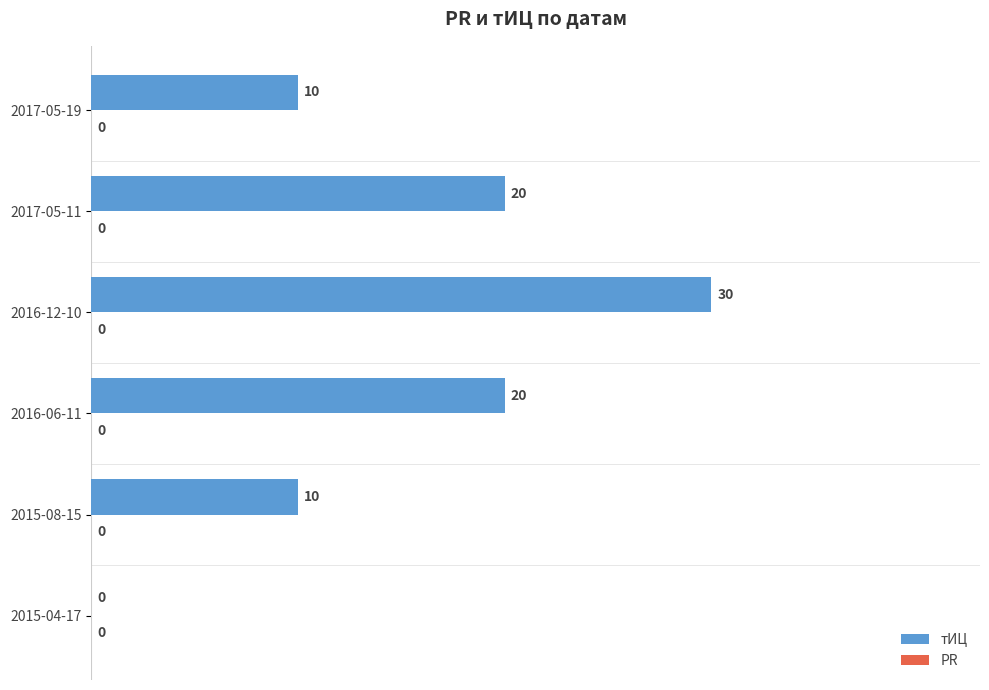

What is the sum of all values?

90